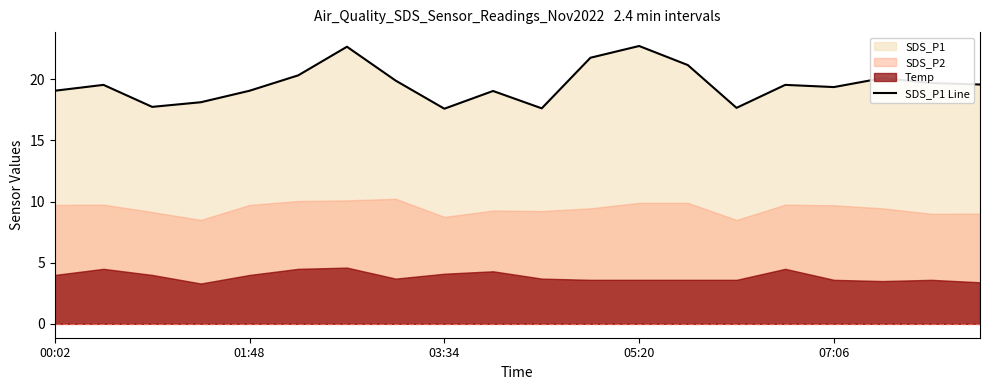

True or false: the data shows 13.2 at 9.

False